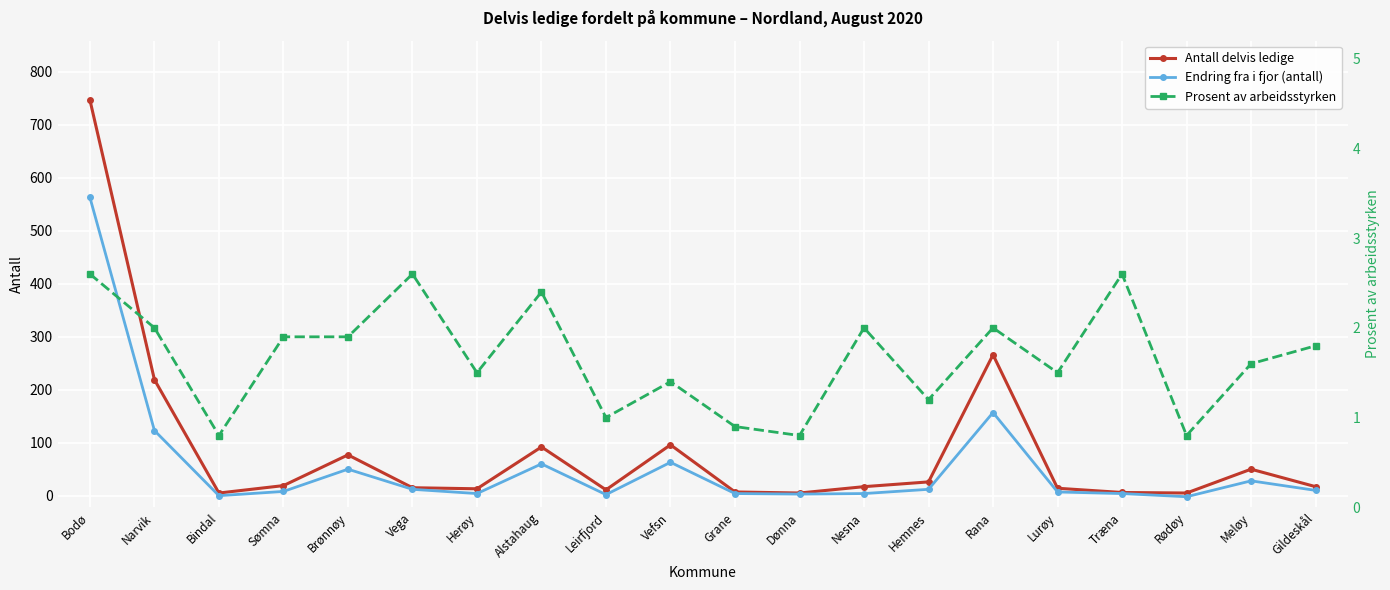

What is the maximum value shown in the chart?

747.0